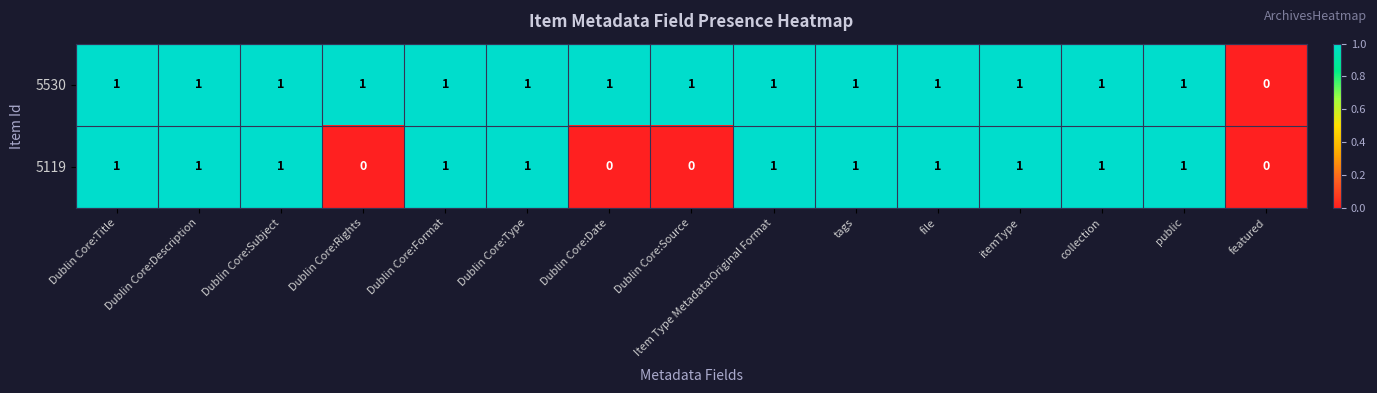

Which series has the largest total across all categories?

5530